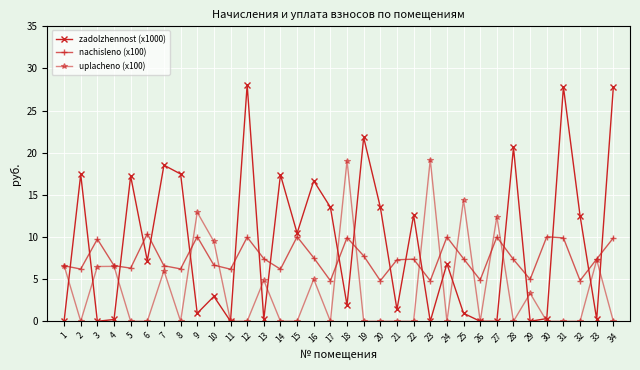

True or false: nachisleno (x100) has more than 2 points higher than both neighbors.

True